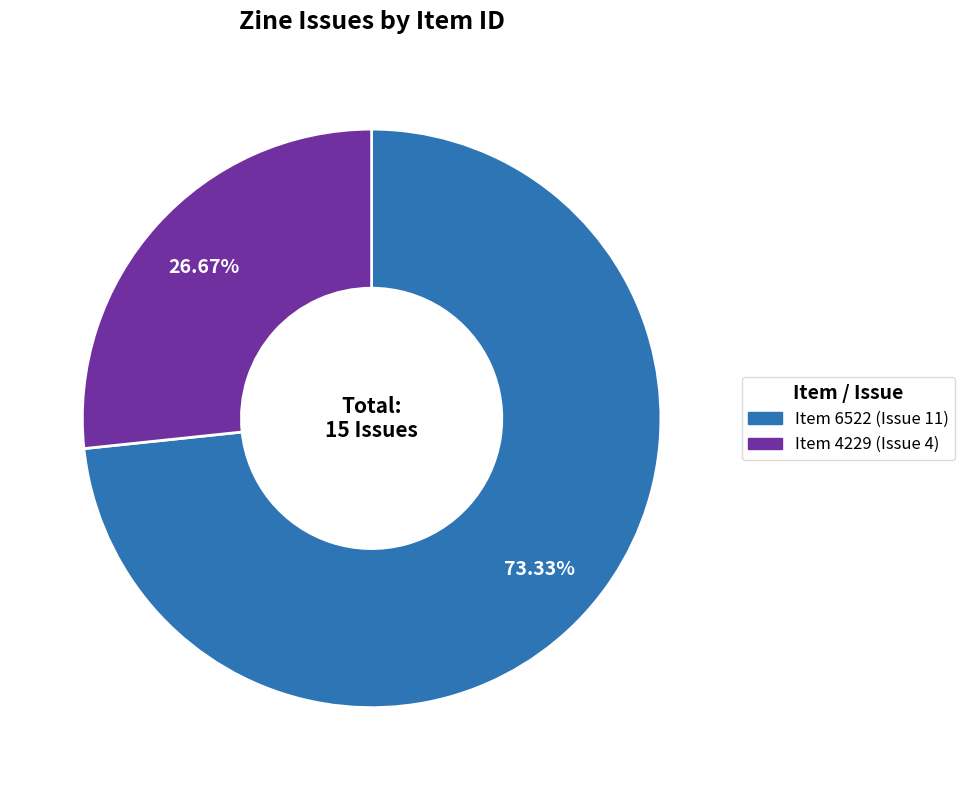

Which category has the smallest portion of the pie?

Item 4229 (Issue 4)